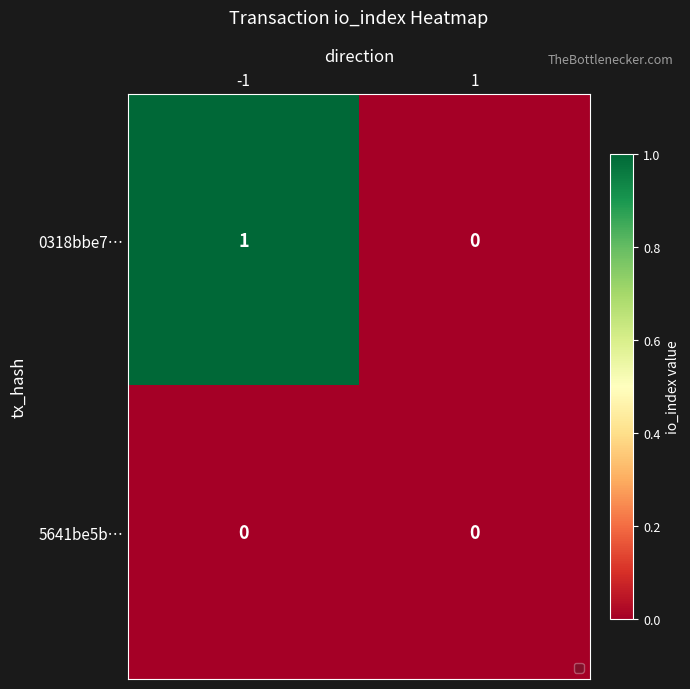

Reading right to left, transcribe all the data shown in this chart.

0318bbe7…: 1=0	-1=1
5641be5b…: 1=0	-1=0